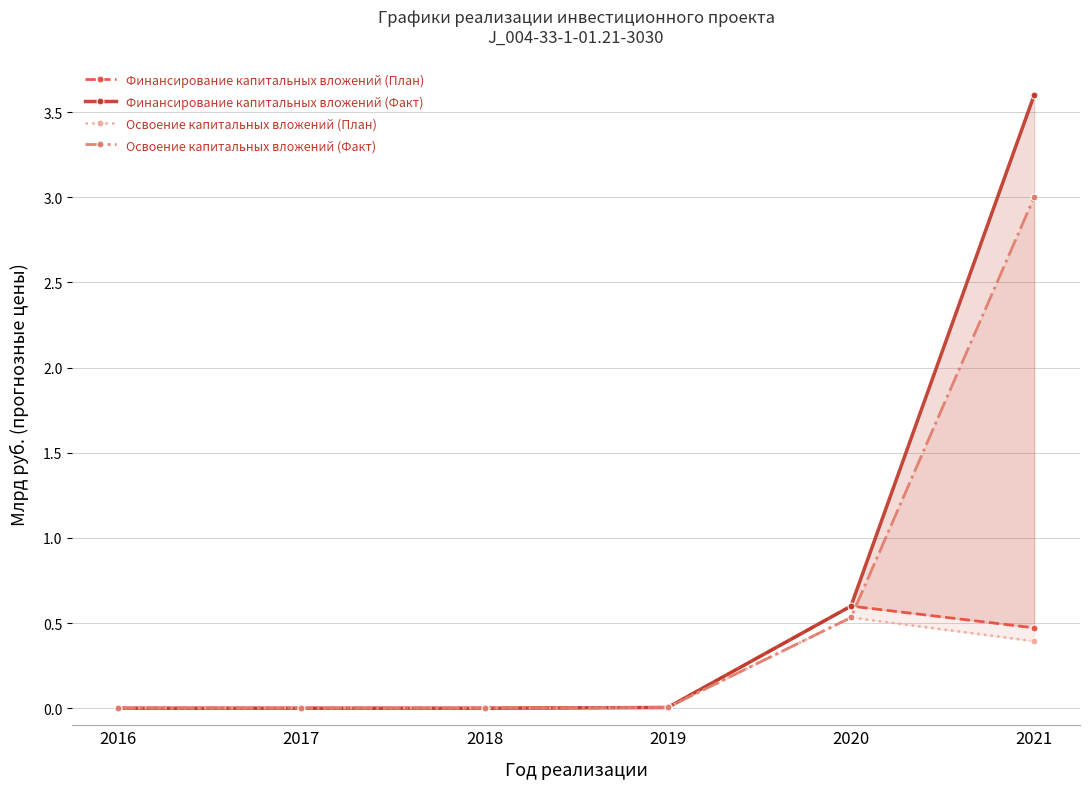

What is the sum of the Финансирование капитальных вложений (План) values at 2020 and 2016?

0.6